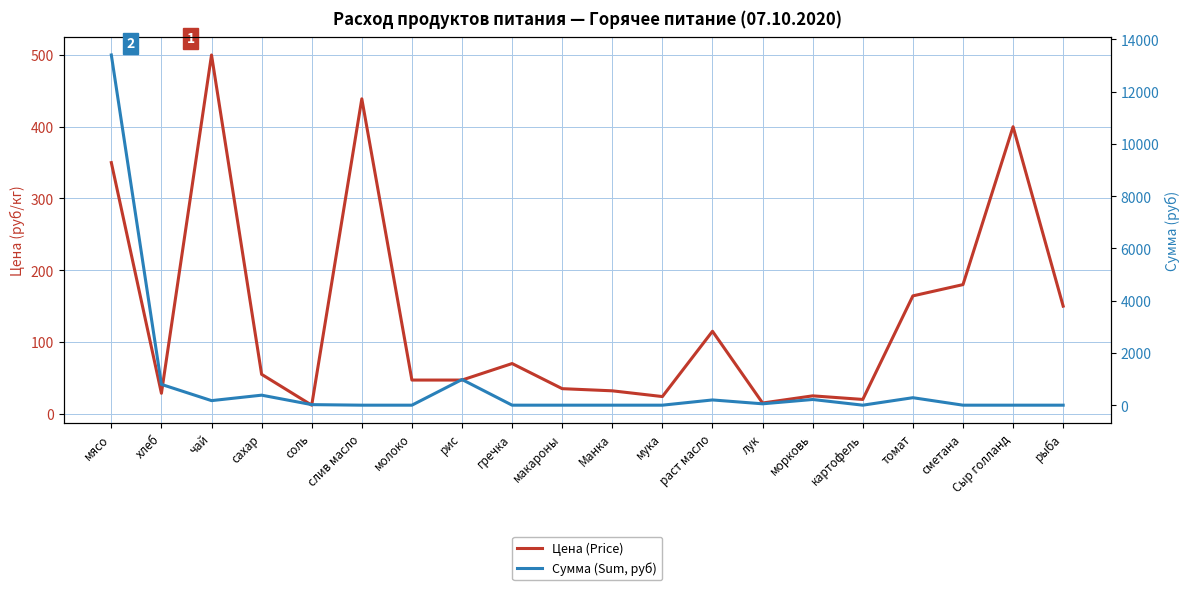

True or false: Цена (Price) has more than 2 interior local peaks.

True